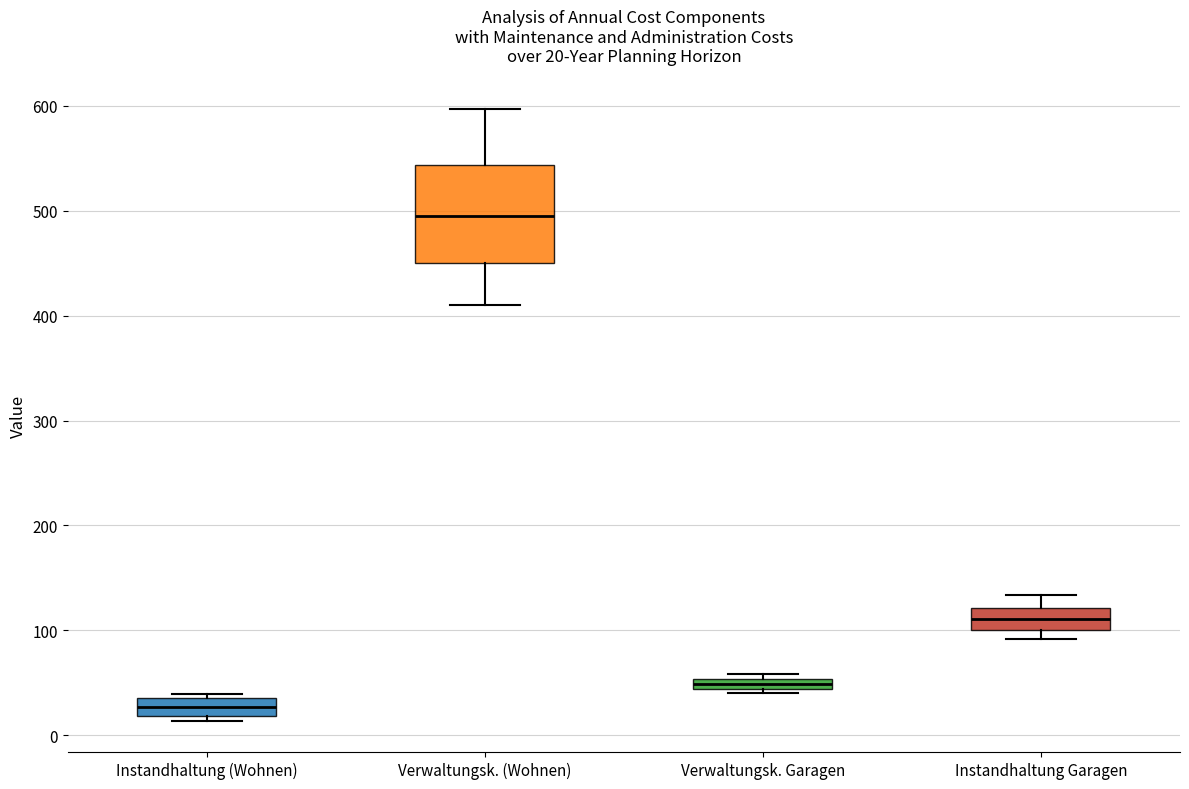

Comparing the boxes themselves (not the whiskers), which one is the tallest?

Verwaltungsk. (Wohnen)